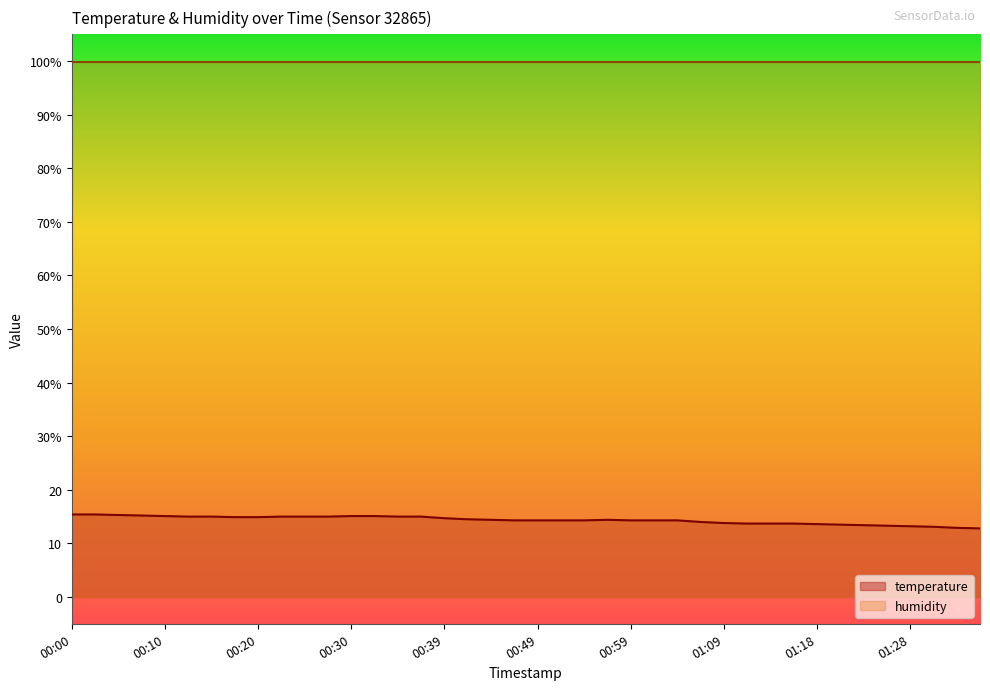

What is the smallest value displayed?

12.8